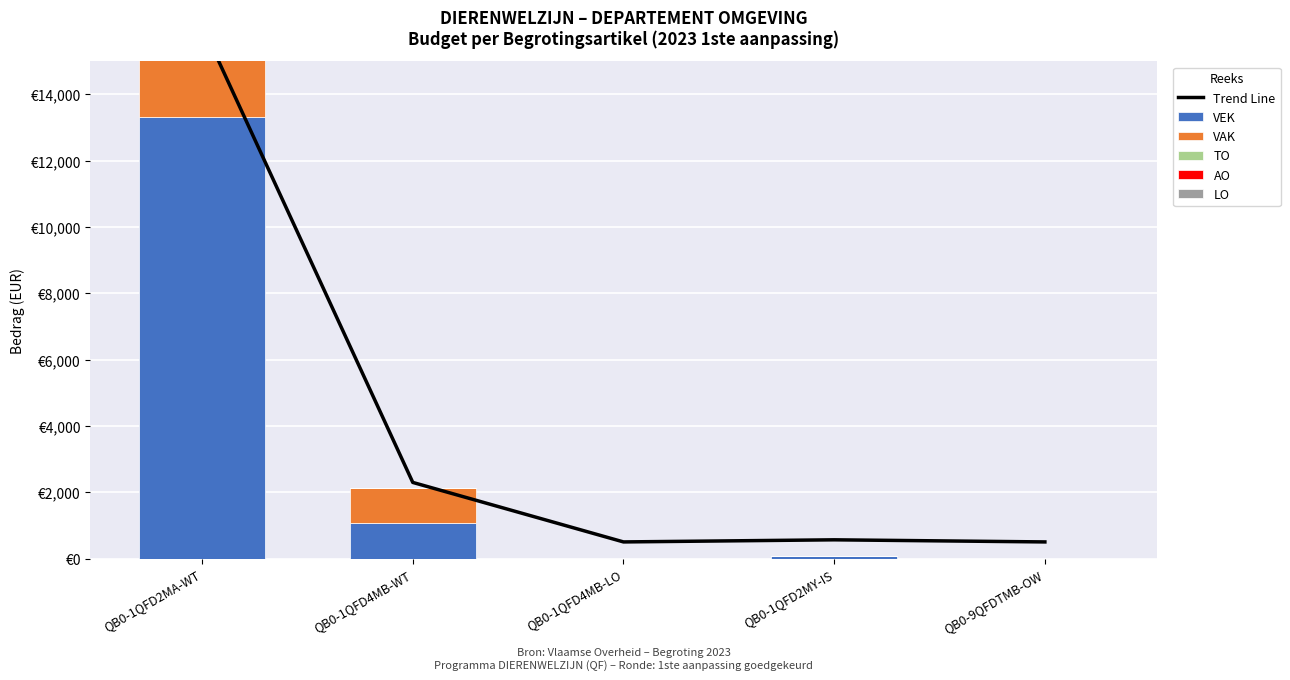

List the labels in order of AO value, largest first.

QB0-1QFD2MA-WT, QB0-1QFD4MB-WT, QB0-1QFD4MB-LO, QB0-1QFD2MY-IS, QB0-9QFDTMB-OW